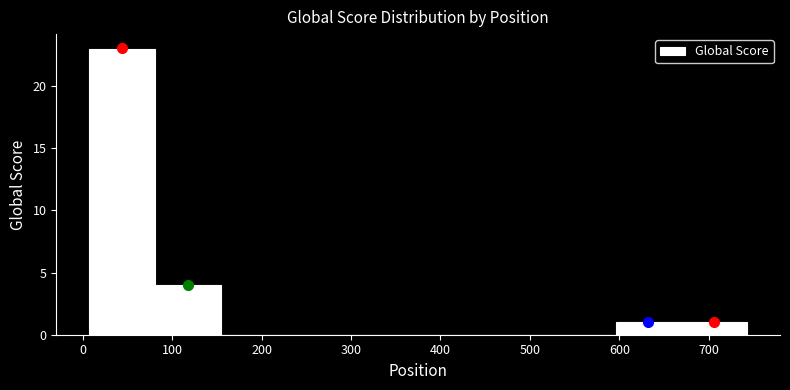

Reading left to right, list every bar in this chart as the range it spans on the x-axis followed by its height. Neither the bar edges nor the heights are printed on the chart, so give them approximately, as read against the axes.

10 to 80: 23
80 to 150: 4
150 to 230: 0
230 to 300: 0
300 to 380: 0
380 to 450: 0
450 to 520: 0
520 to 600: 0
600 to 670: 1
670 to 740: 1